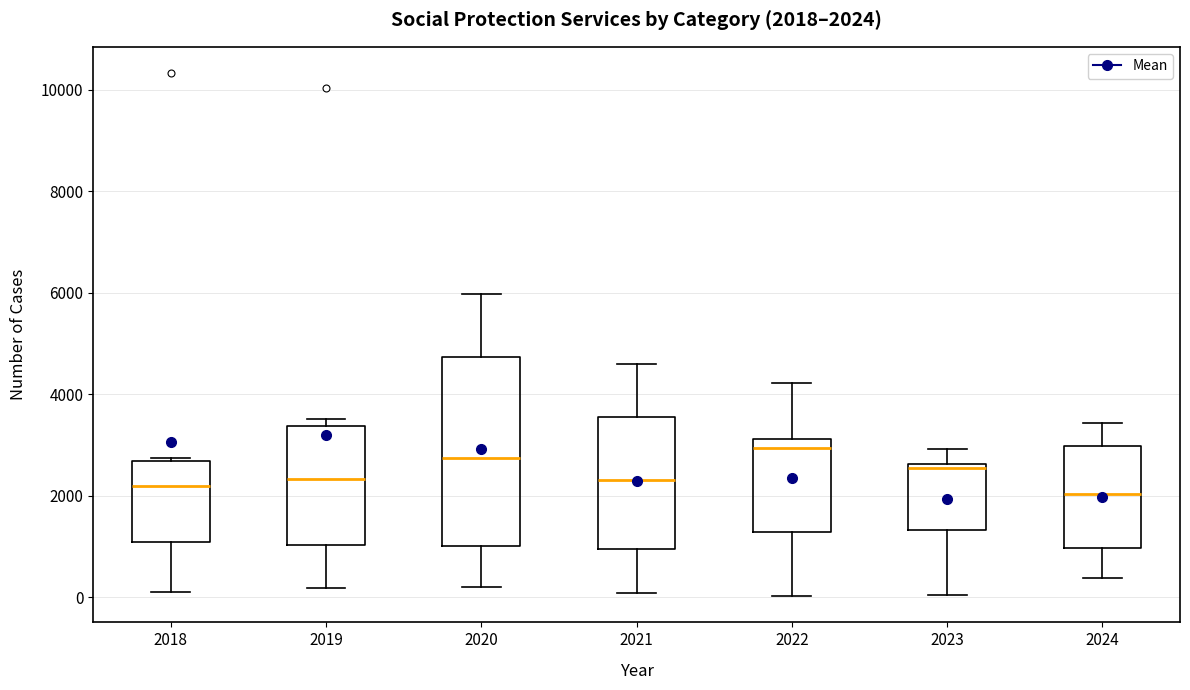

Comparing the boxes themselves (not the whiskers), which one is the tallest?

2020